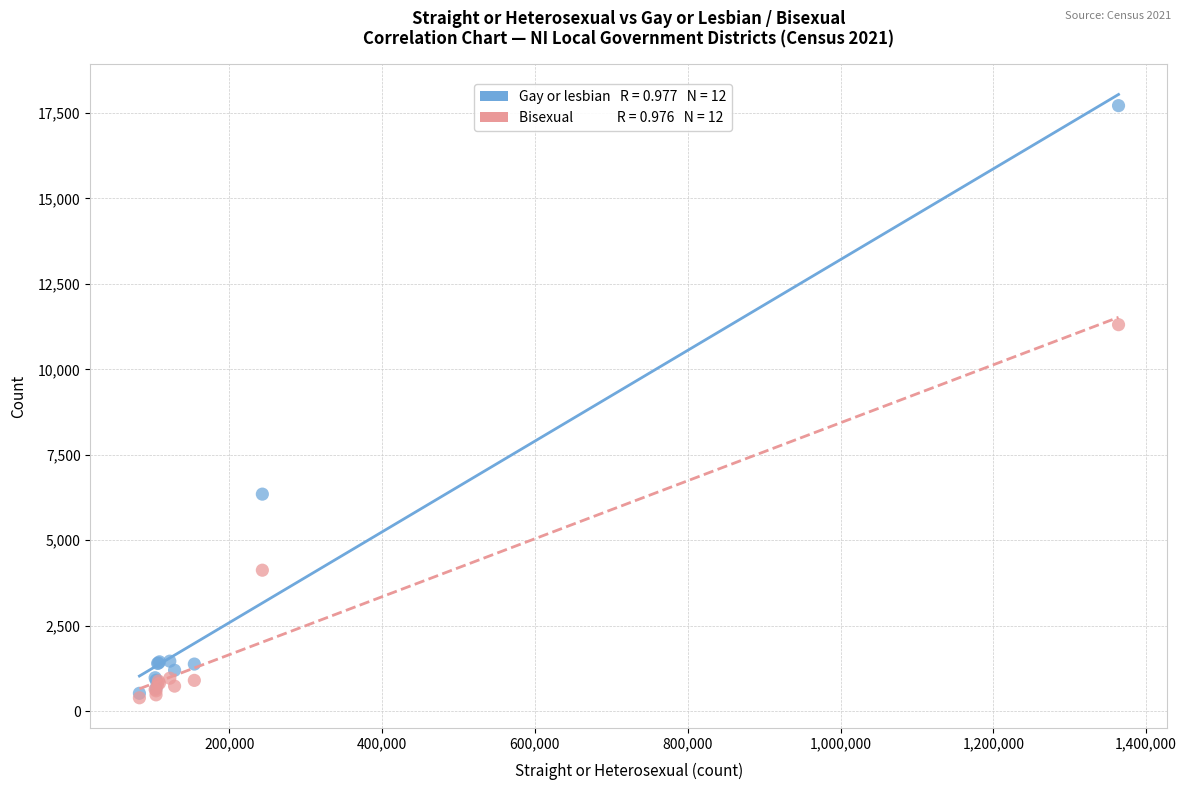

Across all series, what Y value is closest to 9052?

11306